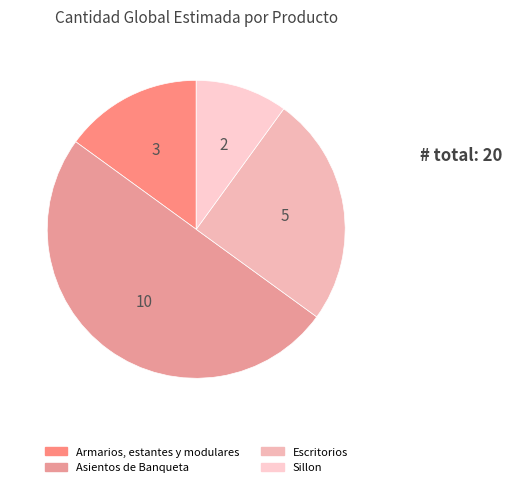

Is there any slice that represents more than half of the pie?

No